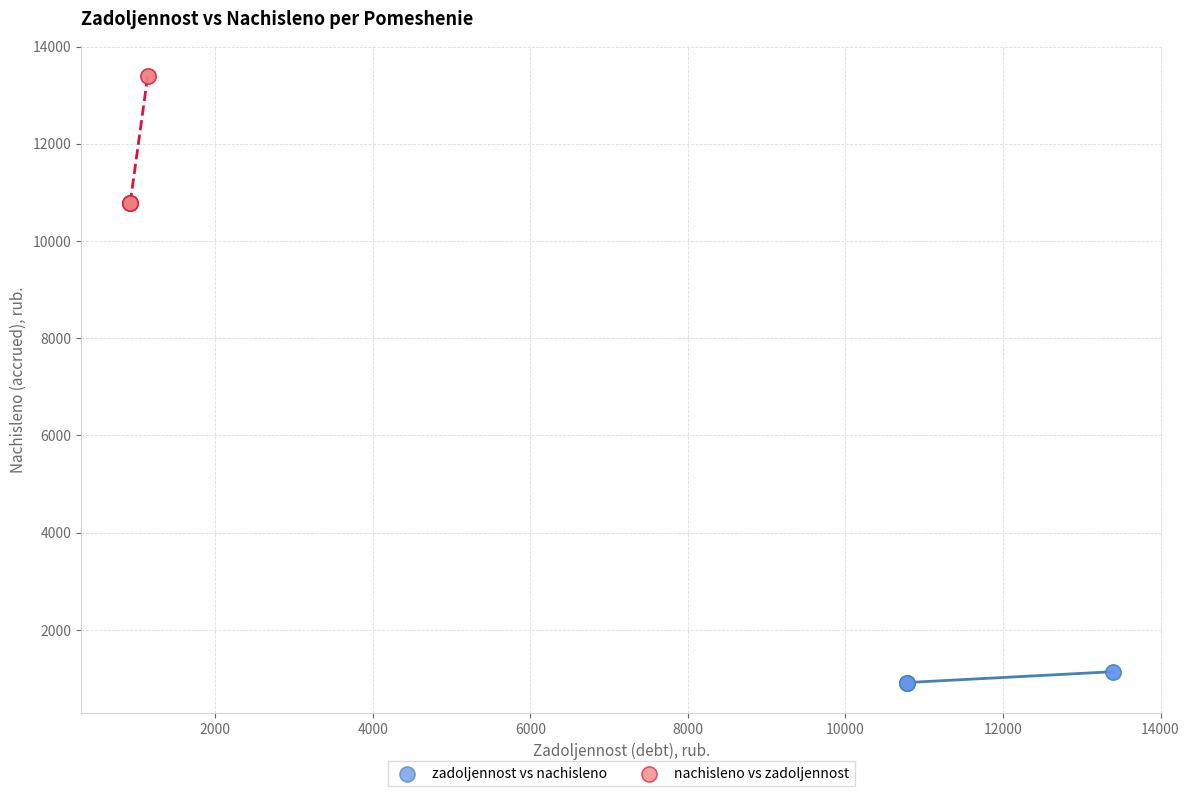

Which series reaches the minimum Y coordinate?

zadoljennost vs nachisleno